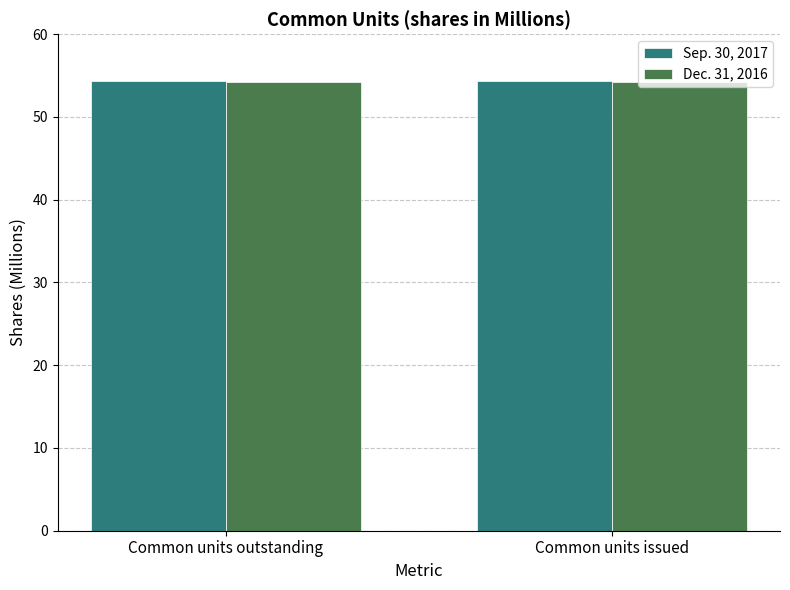

Rank the series at Common units issued from lowest to highest value.

Dec. 31, 2016, Sep. 30, 2017